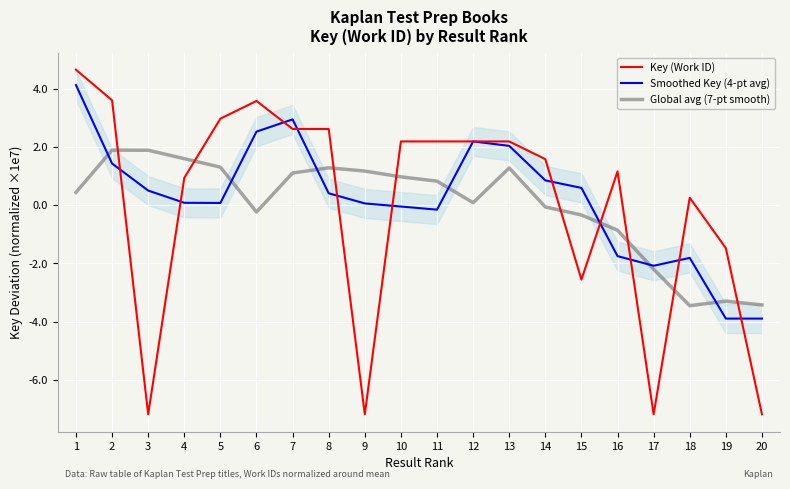

Reading left to right, list all the values displayed in this chart.

Key (Work ID): 4.7	3.6	-7.2	0.9	3.0	3.6	2.6	2.6	-7.2	2.2	2.2	2.2	2.2	1.6	-2.6	1.2	-7.2	0.3	-1.5	-7.2
Smoothed Key (4-pt avg): 4.1	1.4	0.5	0.1	0.1	2.5	2.9	0.4	0.1	-0.0	-0.2	2.2	2.0	0.9	0.6	-1.7	-2.1	-1.8	-3.9	-3.9
Global avg (7-pt smooth): 0.4	1.9	1.9	1.6	1.3	-0.2	1.1	1.3	1.2	1.0	0.8	0.1	1.3	-0.1	-0.3	-0.9	-2.2	-3.5	-3.3	-3.4